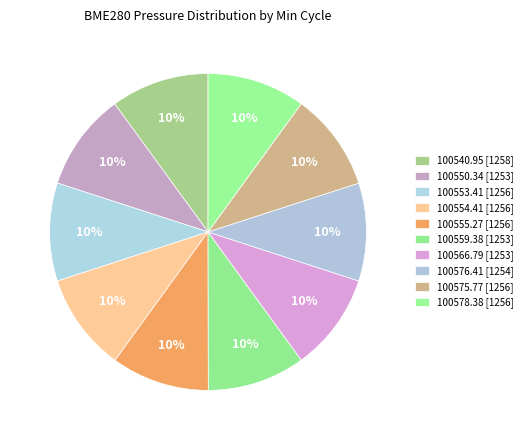

How many segments does this pie chart have?

10